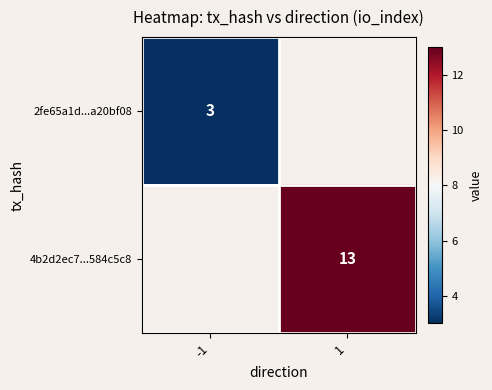

Between -1 and 1, which is larger?

1